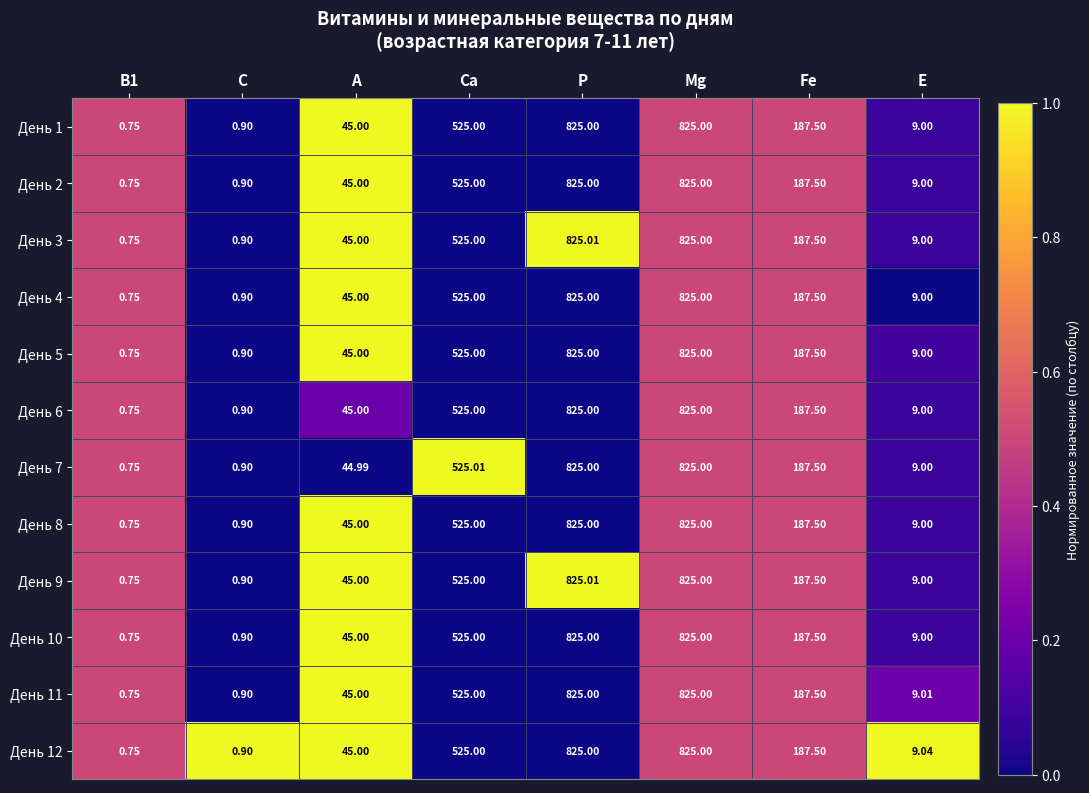

At which category is the sum across all series the highest?

Р